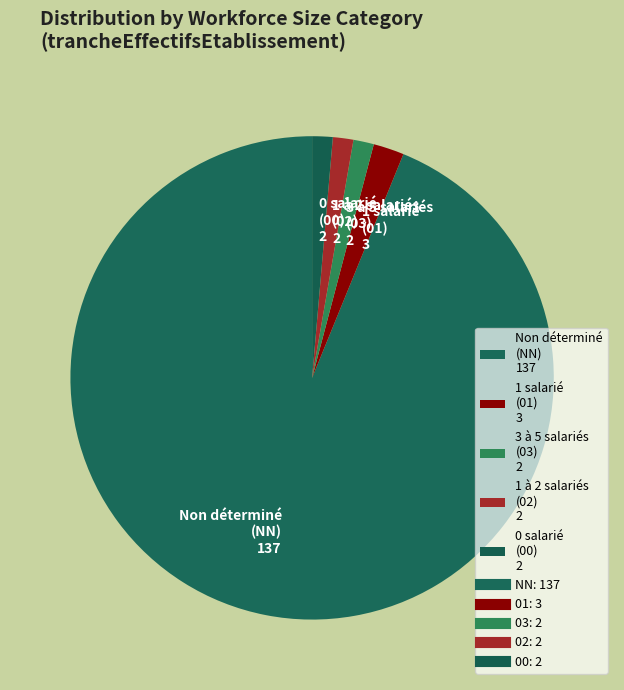

Is there a majority slice in this chart?

Yes